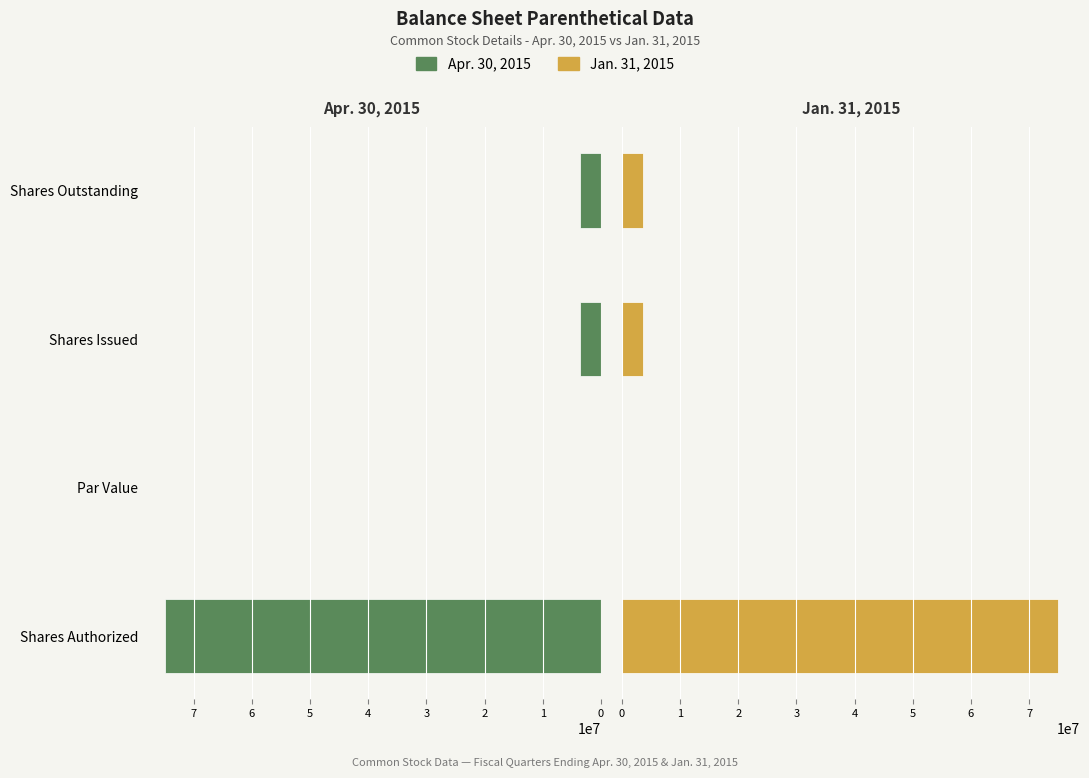

At how many categories does at least one series exceed 71678453?

1